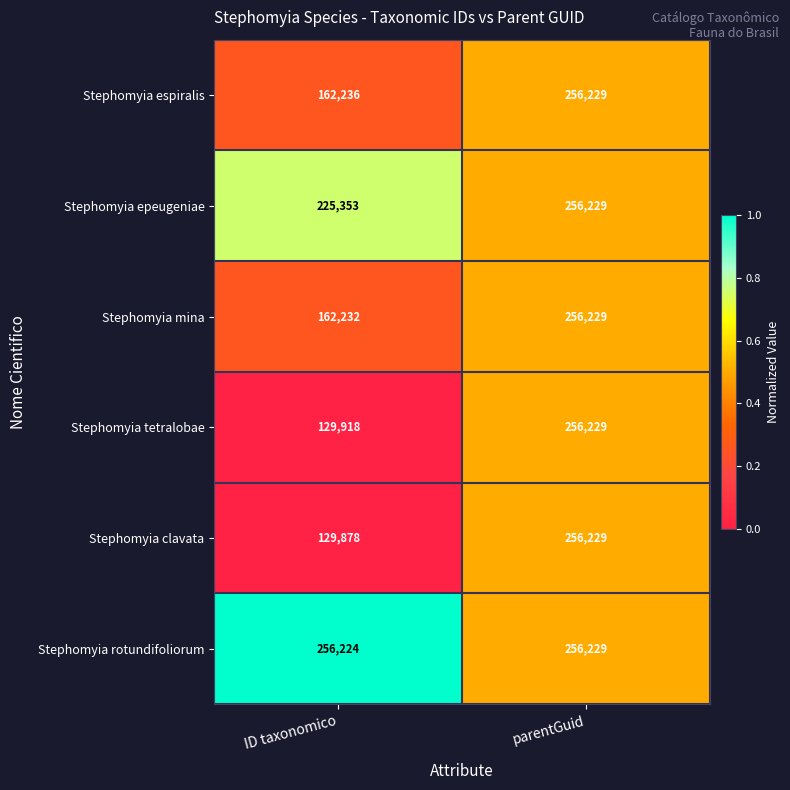

What is the difference between the Stephomyia mina values at parentGuid and ID taxonomico?

93997